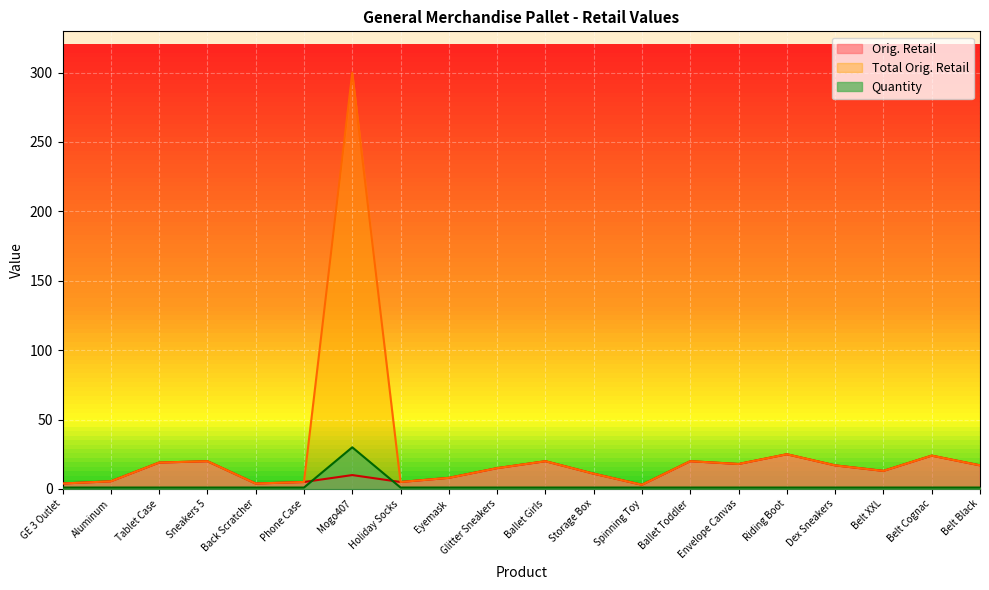

Reading right to left, extract all data points from this chart.

Orig. Retail: 17.0	24.0	13.0	17.0	25.0	18.0	20.0	3.0	11.0	20.0	15.0	8.0	5.0	10.0	5.0	3.9	20.0	19.0	5.5	3.9
Total Orig. Retail: 17.0	24.0	13.0	17.0	25.0	18.0	20.0	3.0	11.0	20.0	15.0	8.0	5.0	299.7	5.0	3.9	20.0	19.0	5.5	3.9
Quantity: 1.0	1.0	1.0	1.0	1.0	1.0	1.0	1.0	1.0	1.0	1.0	1.0	1.0	30.0	1.0	1.0	1.0	1.0	1.0	1.0